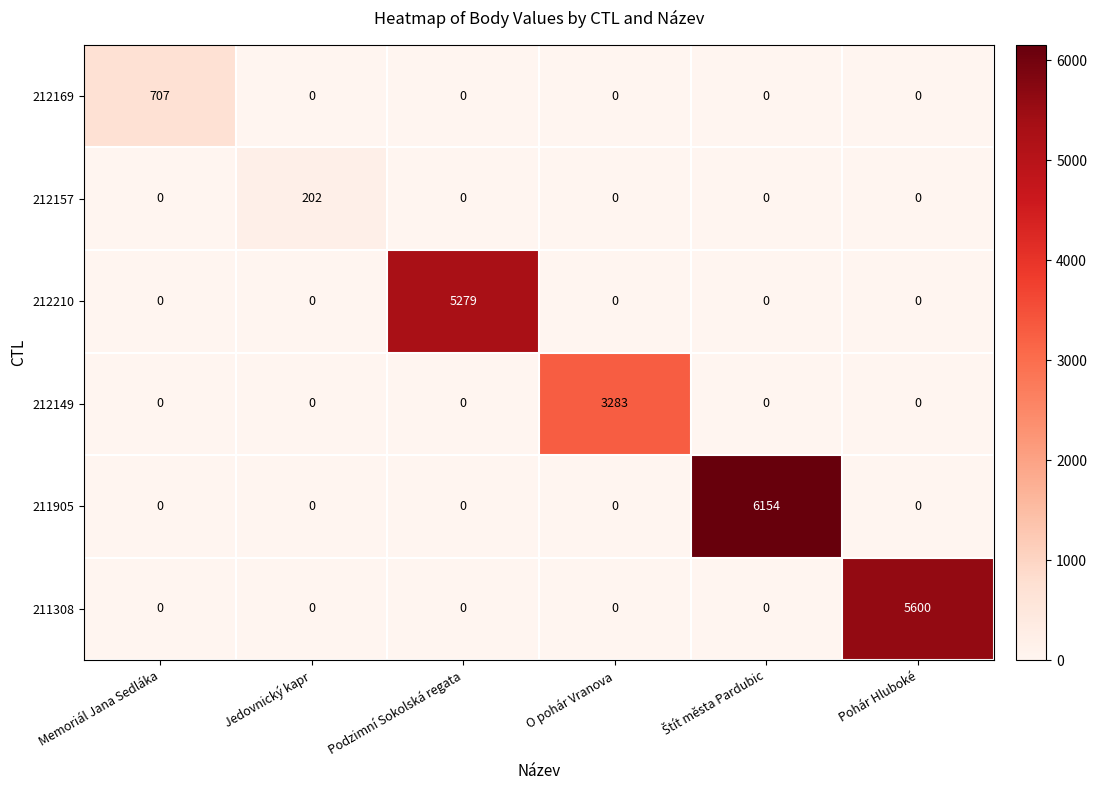

What is the total value across all series at Podzimní Sokolská regata?

5279